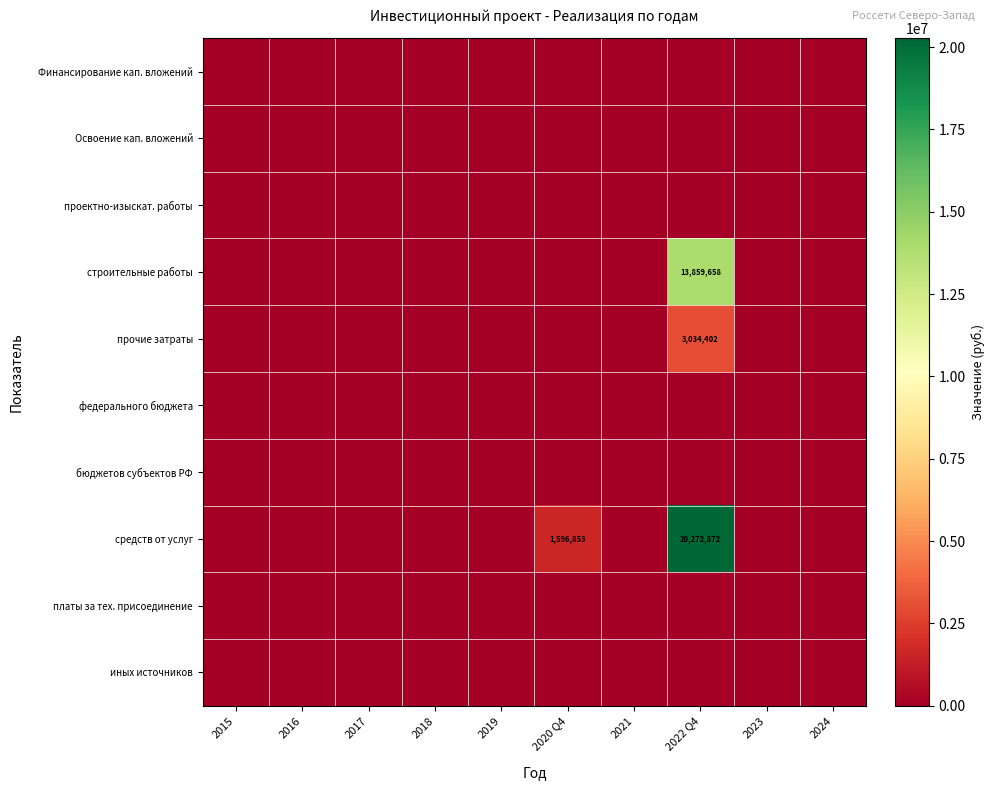

Is the value of Освоение кап. вложений at 2019 greater than the value of проектно-изыскат. работы at 2016?

No